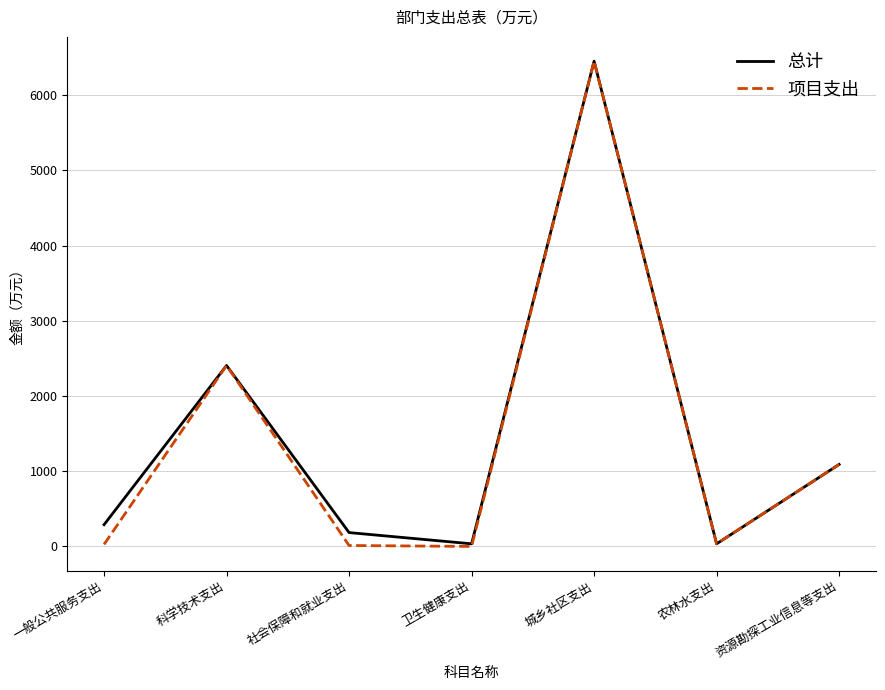

At which category is the sum across all series the highest?

城乡社区支出